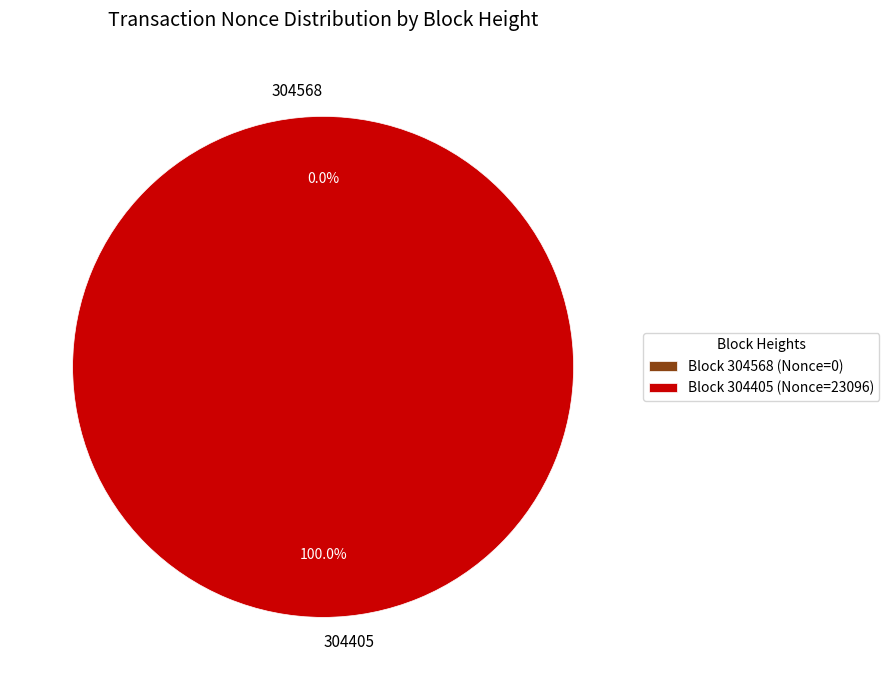

How many slices are in this pie chart?

2